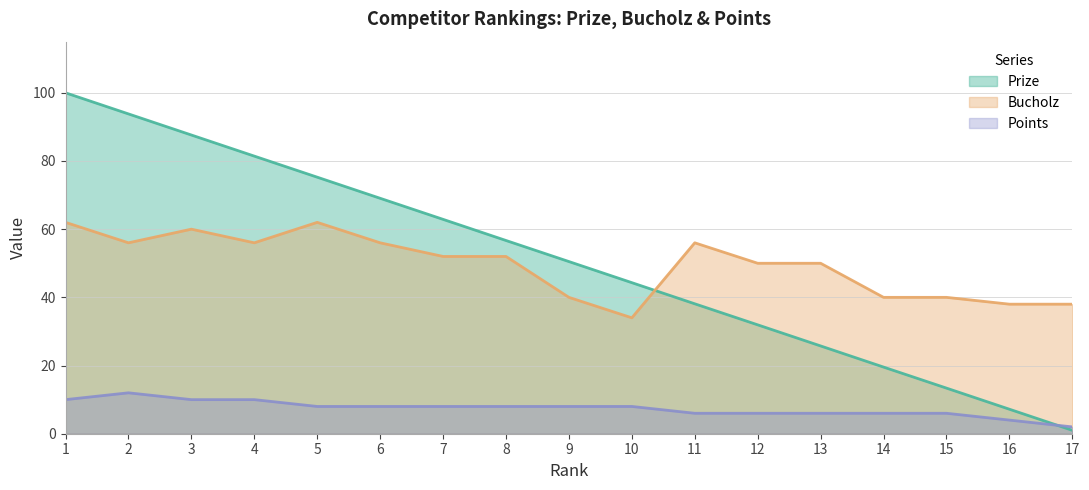

What are all the series names shown in the legend?

Prize, Bucholz, Points